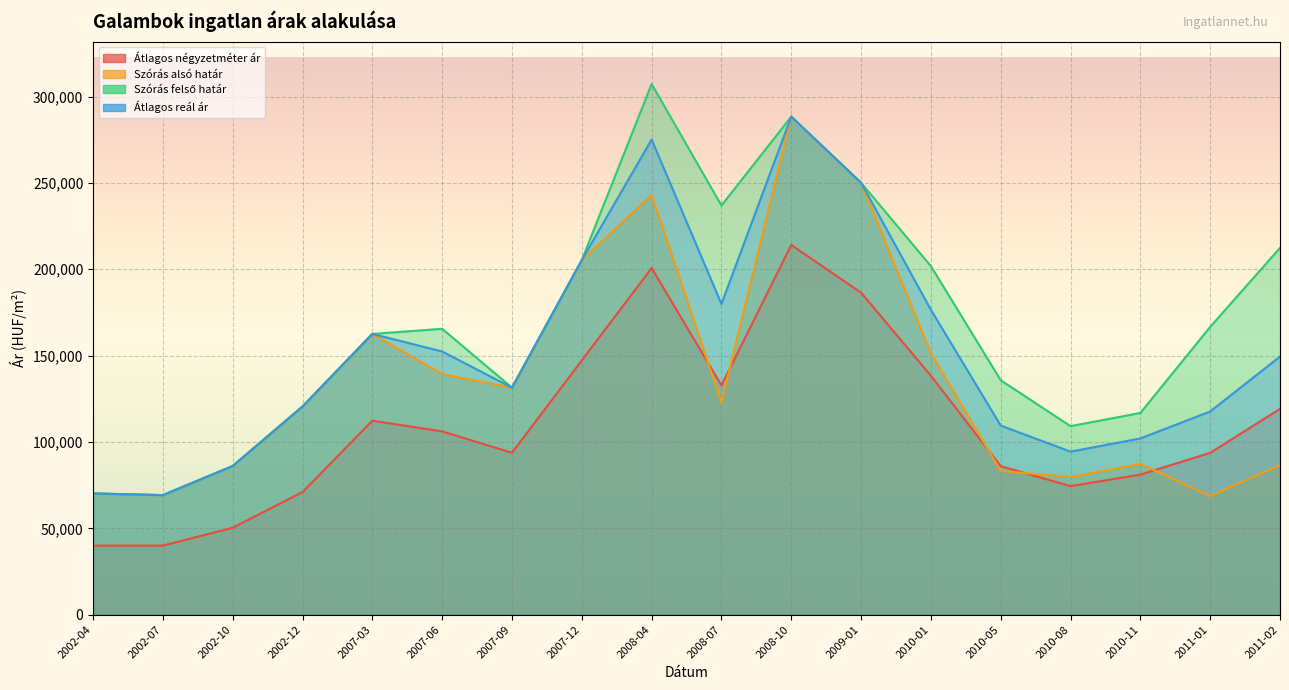

Which series has the widest spread of values?

Szórás felső határ